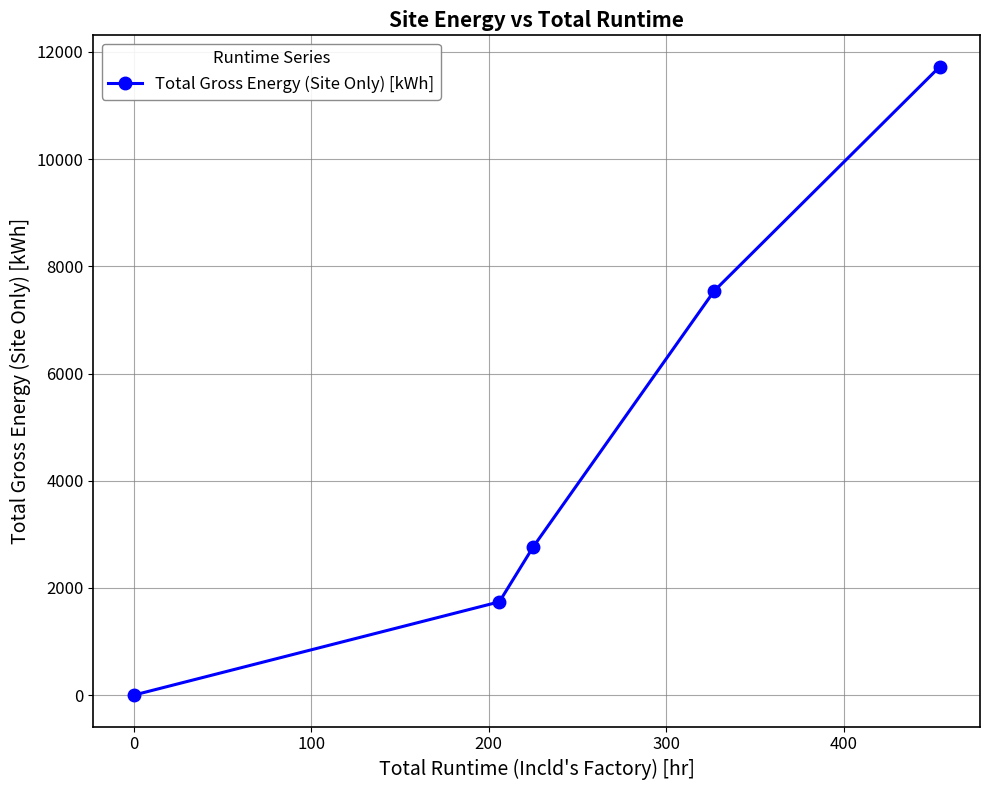

How many data points are less than 2763?

2